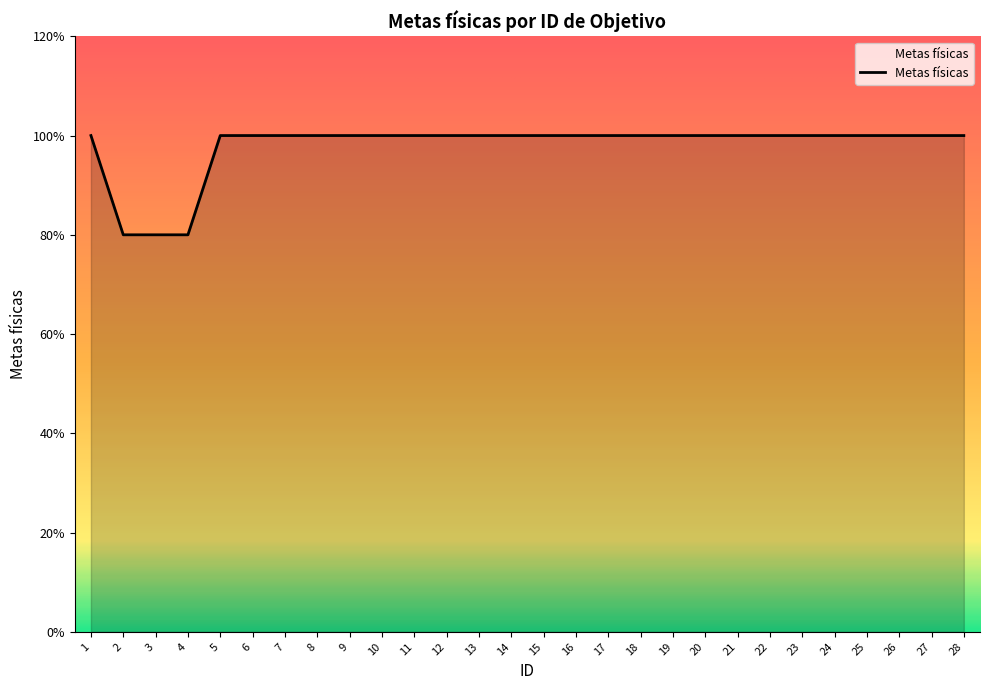

Does the chart have visible grid lines?

No